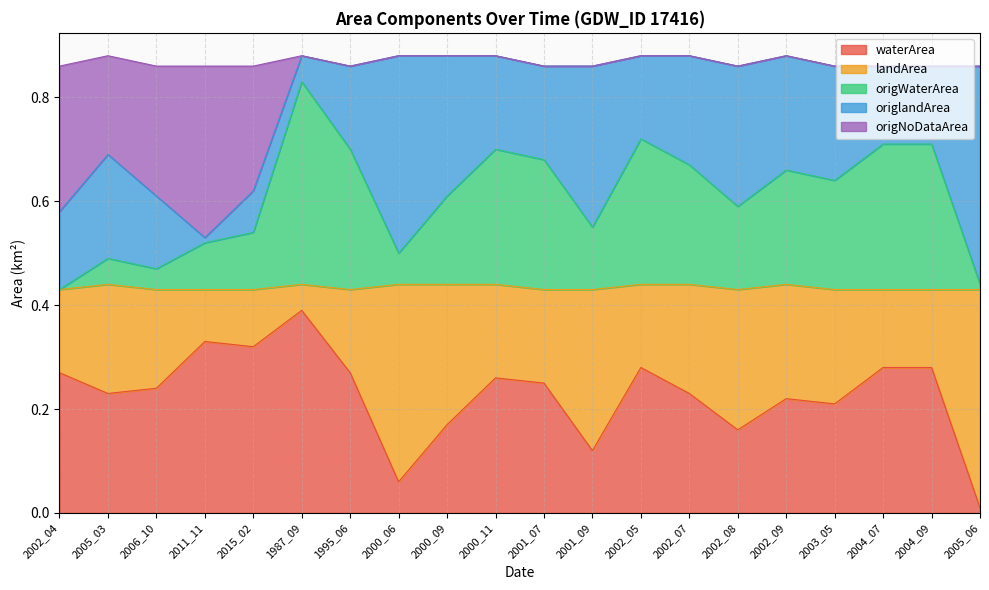

True or false: origWaterArea has a value of 1.1 at 2002_08.

False